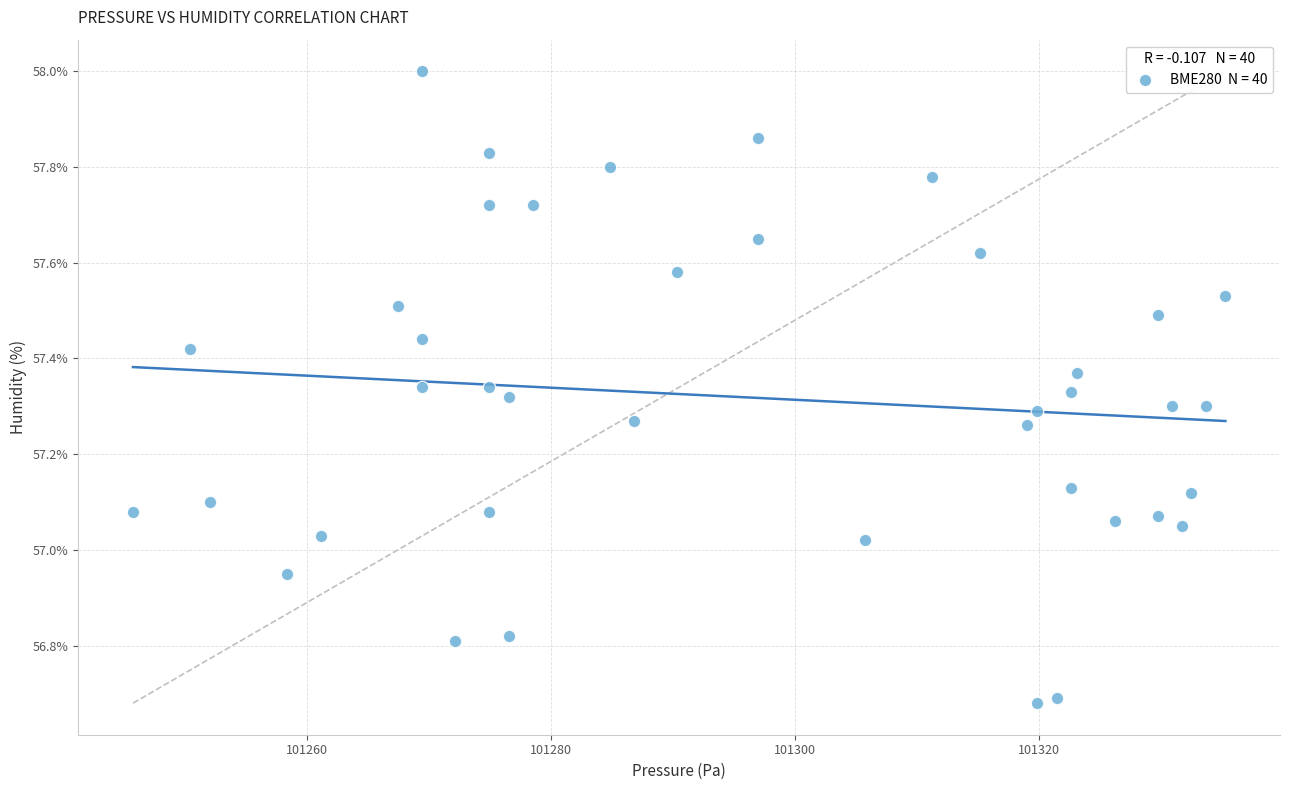

What is the range of X values (max minus min)?

89.5